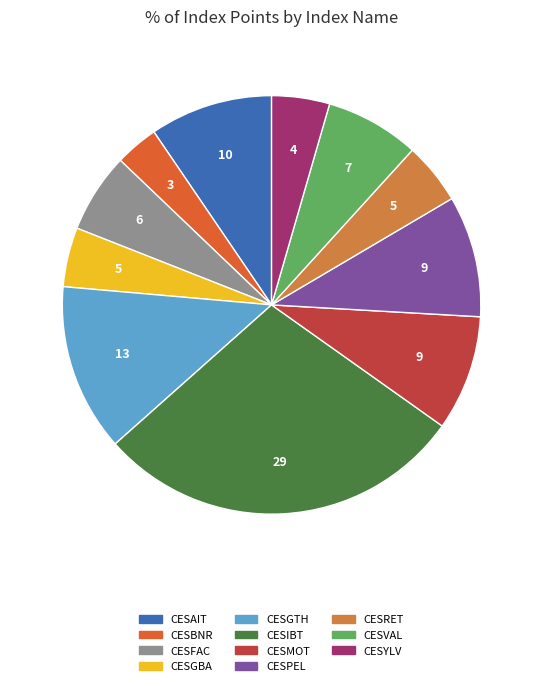

True or false: CESYLV accounts for 4% of the total.

True